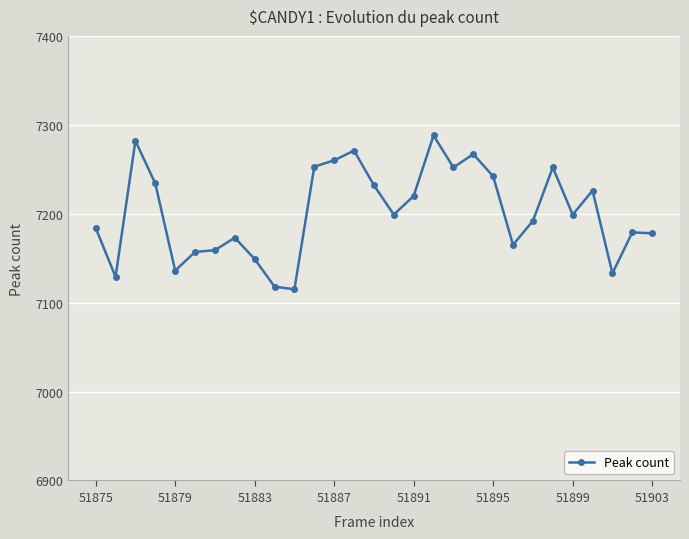

What is the greatest value displayed?

7288